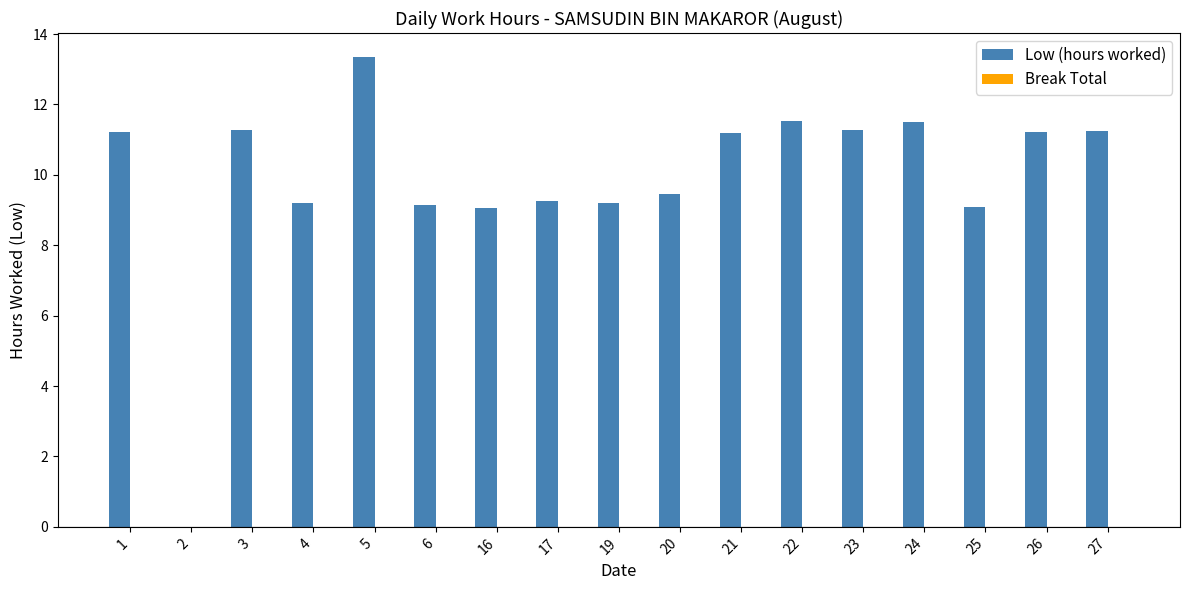

Which has a higher value, 1 or 5?

5